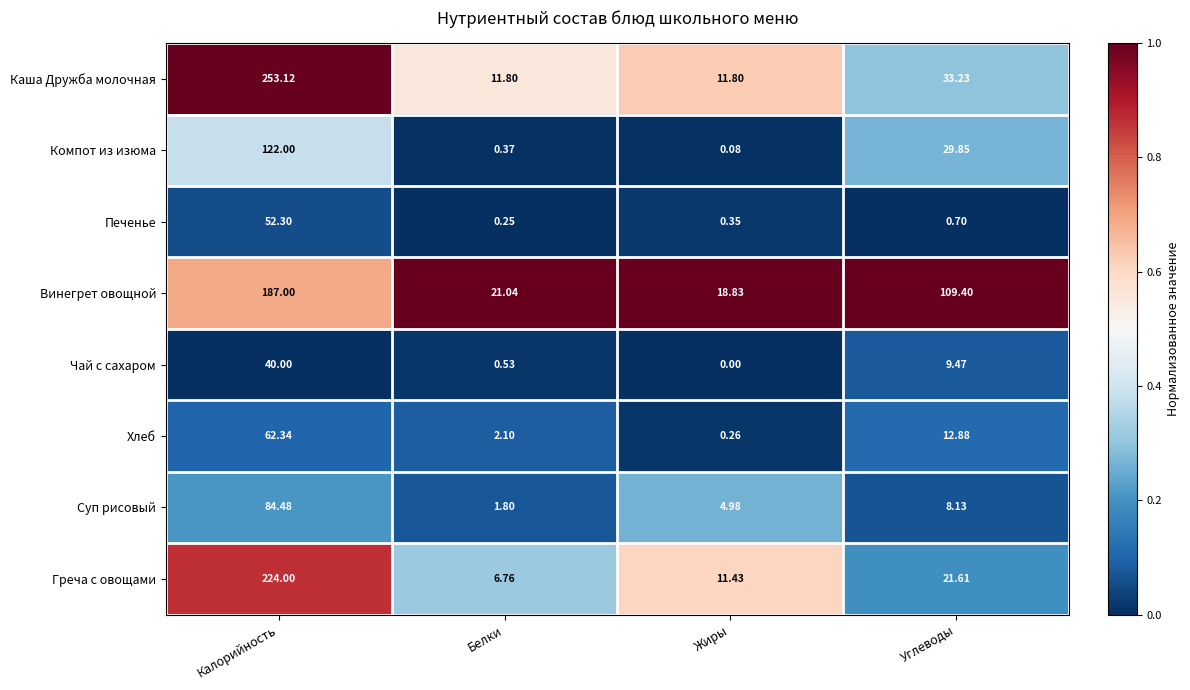

At which label does Греча с овощами first exceed 21?

Калорийность